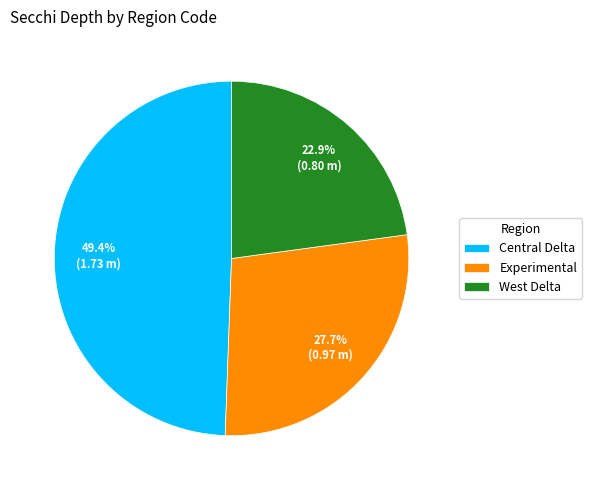

What percentage is the Experimental slice, to the nearest percent?

28%